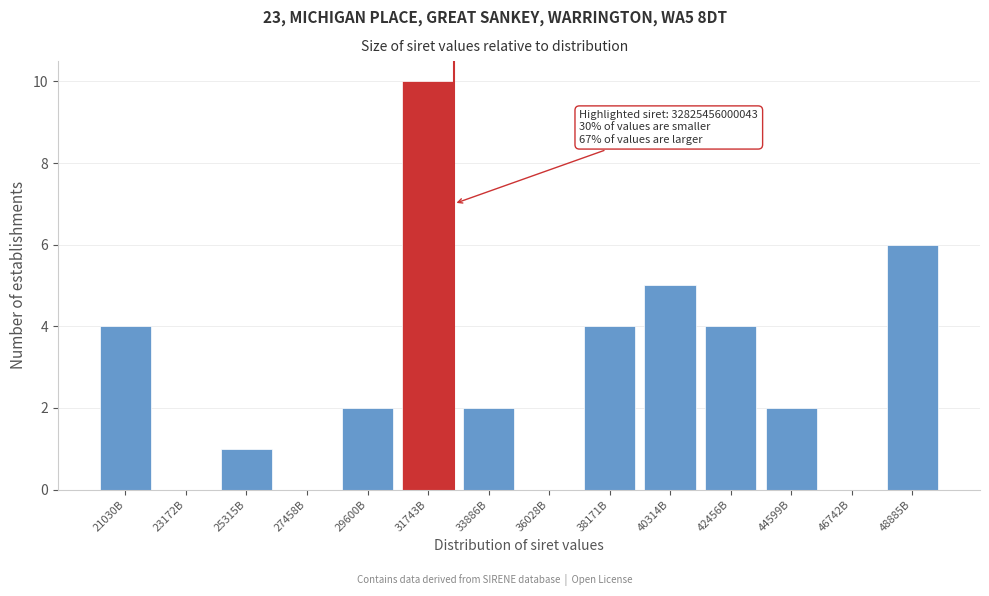

Reading right to left, list all the values displayed in this chart.

48885B=6	46742B=0	44599B=2	42456B=4	40314B=5	38171B=4	36028B=0	33886B=2	31743B=10	29600B=2	27458B=0	25315B=1	23172B=0	21030B=4